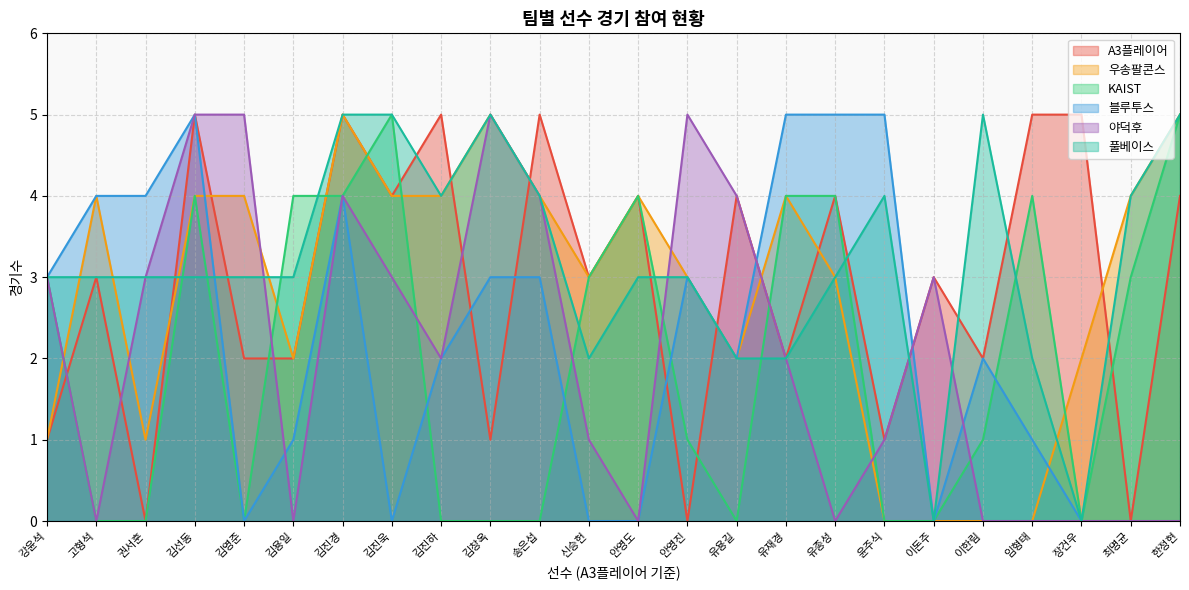

How many 블루투스 values are between 0 and 4?

20